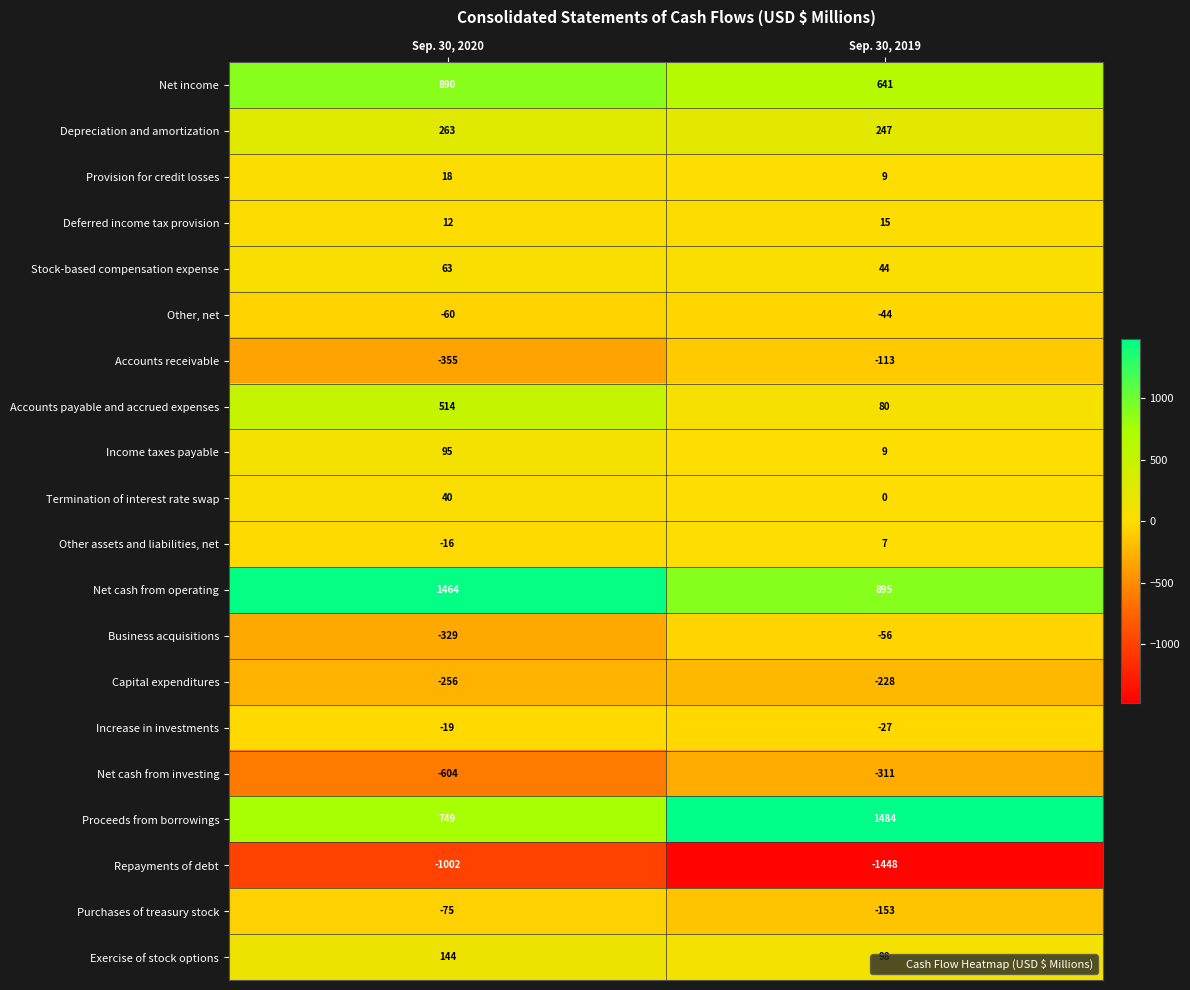

Rank the series at Sep. 30, 2020 from highest to lowest value.

Net cash from operating, Net income, Proceeds from borrowings, Accounts payable and accrued expenses, Depreciation and amortization, Exercise of stock options, Income taxes payable, Stock-based compensation expense, Termination of interest rate swap, Provision for credit losses, Deferred income tax provision, Other assets and liabilities, net, Increase in investments, Other, net, Purchases of treasury stock, Capital expenditures, Business acquisitions, Accounts receivable, Net cash from investing, Repayments of debt